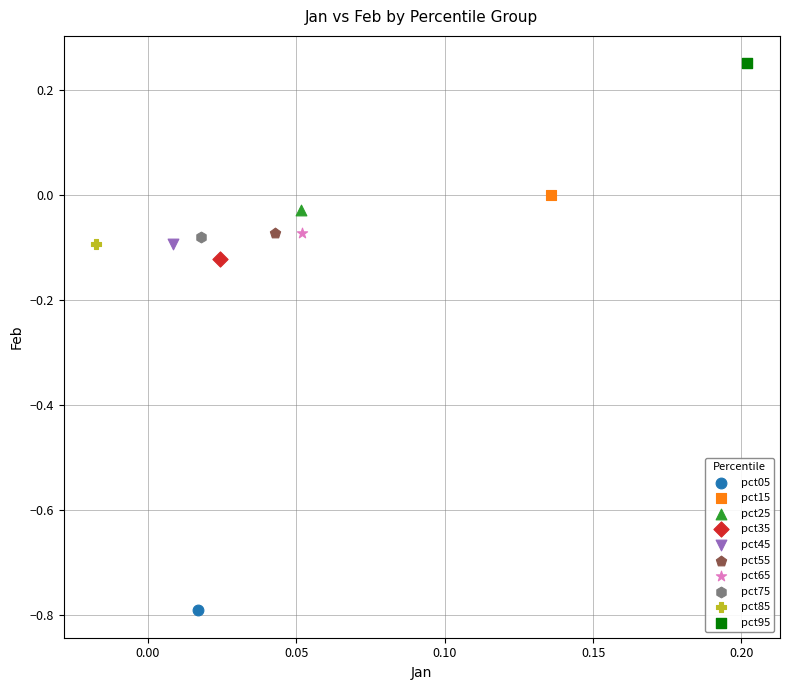

What are all the series names shown in the legend?

pct05, pct15, pct25, pct35, pct45, pct55, pct65, pct75, pct85, pct95